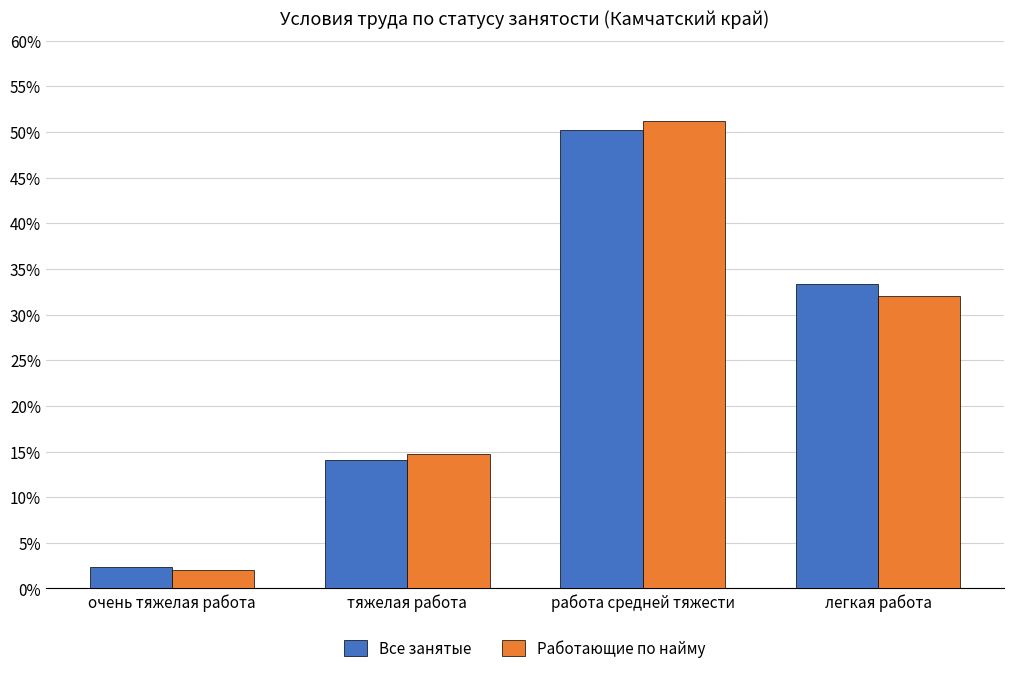

What is the difference between the Все занятые values at тяжелая работа and легкая работа?

19.3